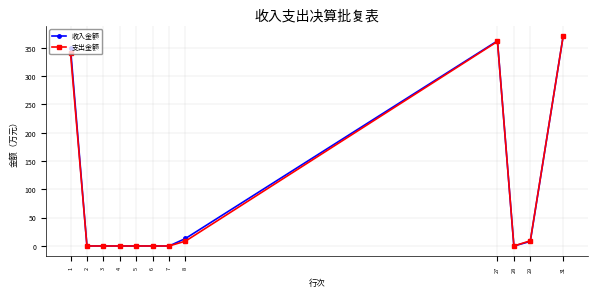

Which series changed the most between 1 and 8?

收入金额